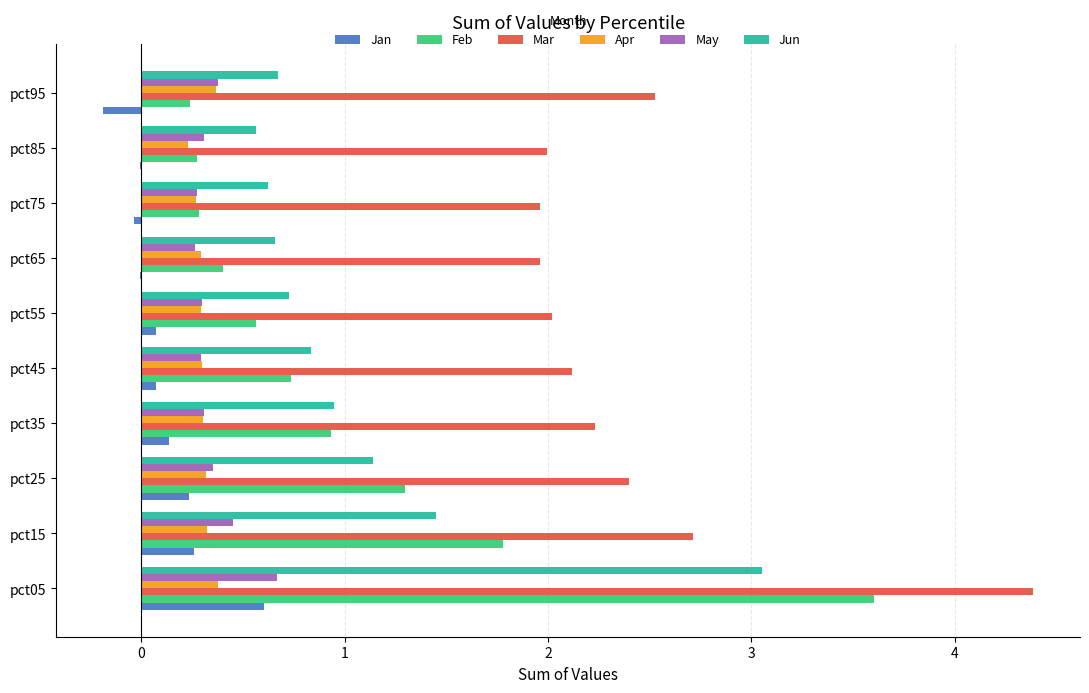

How many distinct data groups are displayed?

6